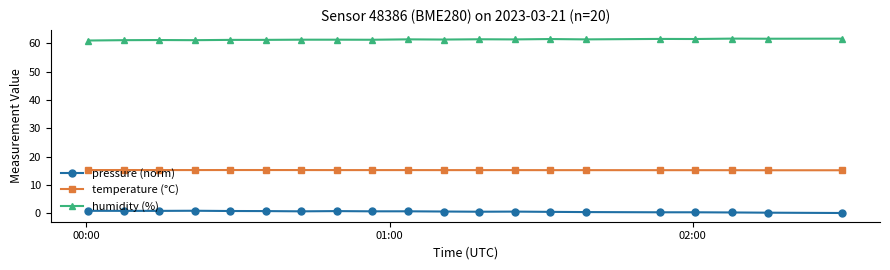

At how many categories does at least one series exceed 58?

20